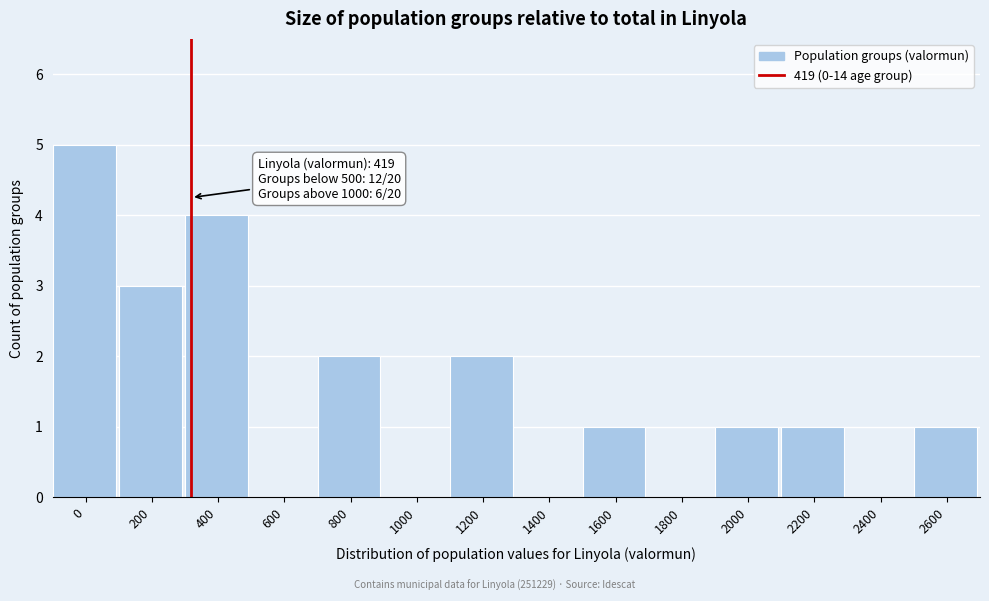

Reading right to left, what are all the values shown in this chart?

2600=1	2400=0	2200=1	2000=1	1800=0	1600=1	1400=0	1200=2	1000=0	800=2	600=0	400=4	200=3	0=5